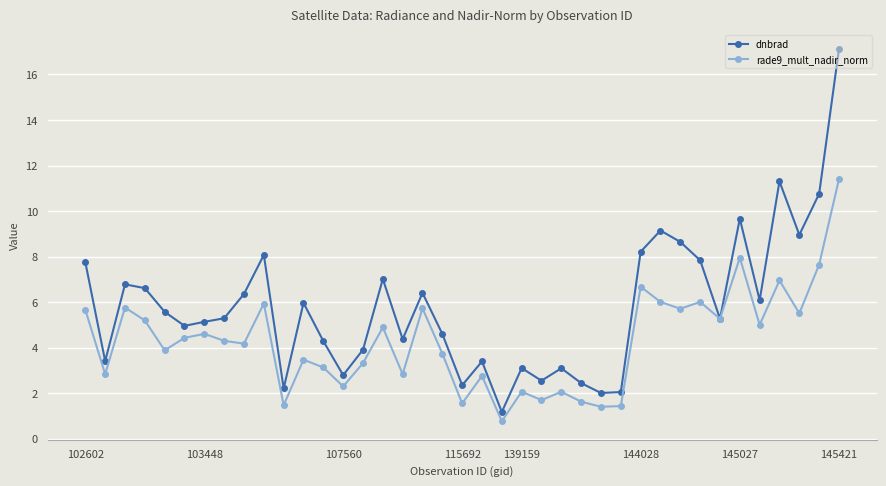

Which series has the largest total across all categories?

dnbrad